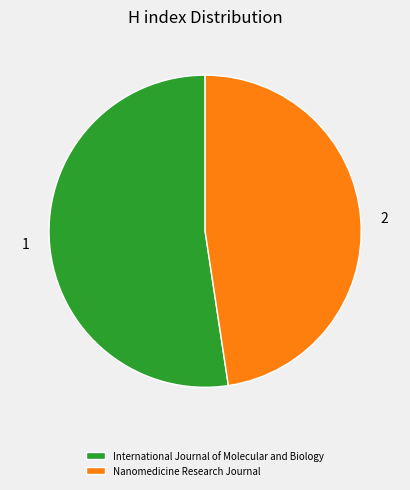

Do Nanomedicine Research Journal and International Journal of Molecular and Biology together represent more than half of the pie?

Yes